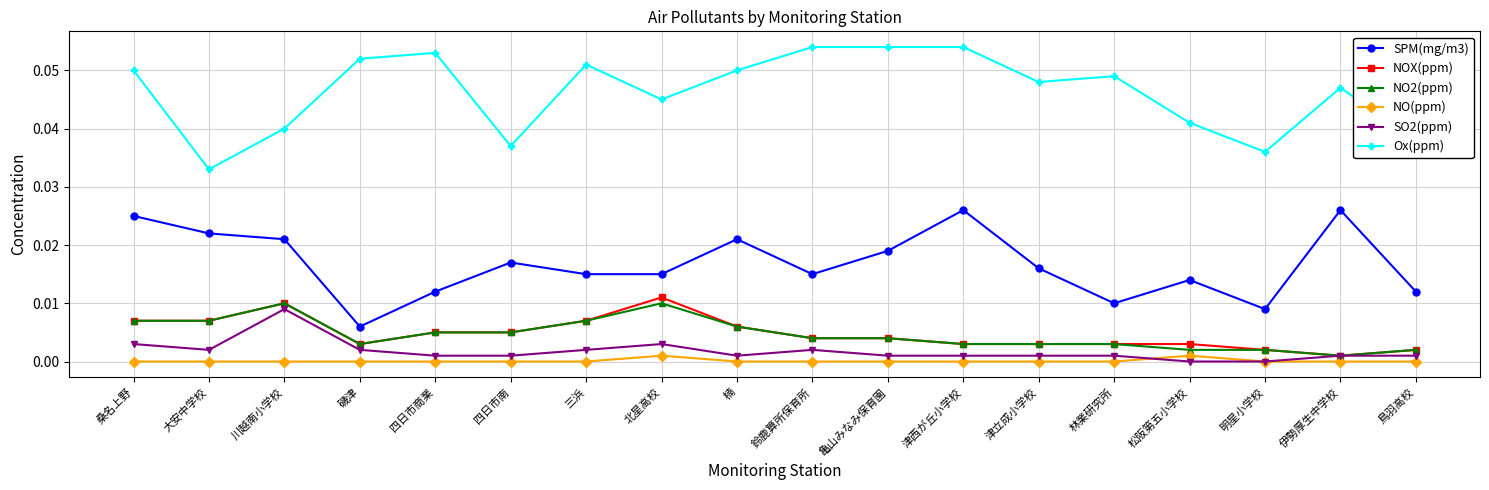

How many distinct data groups are displayed?

6